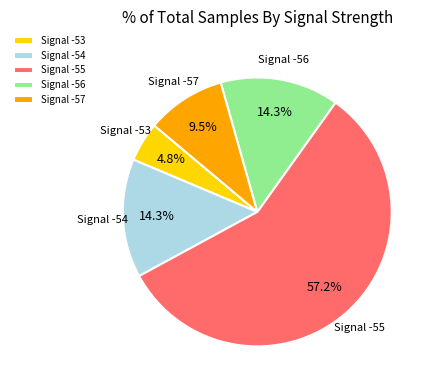

What is the ratio of the value at Signal -54 to the value at Signal -56?

1.0